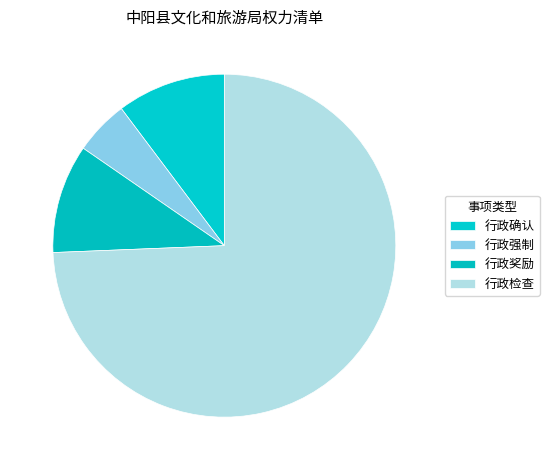

Does 行政强制 account for over 50% of the chart?

No